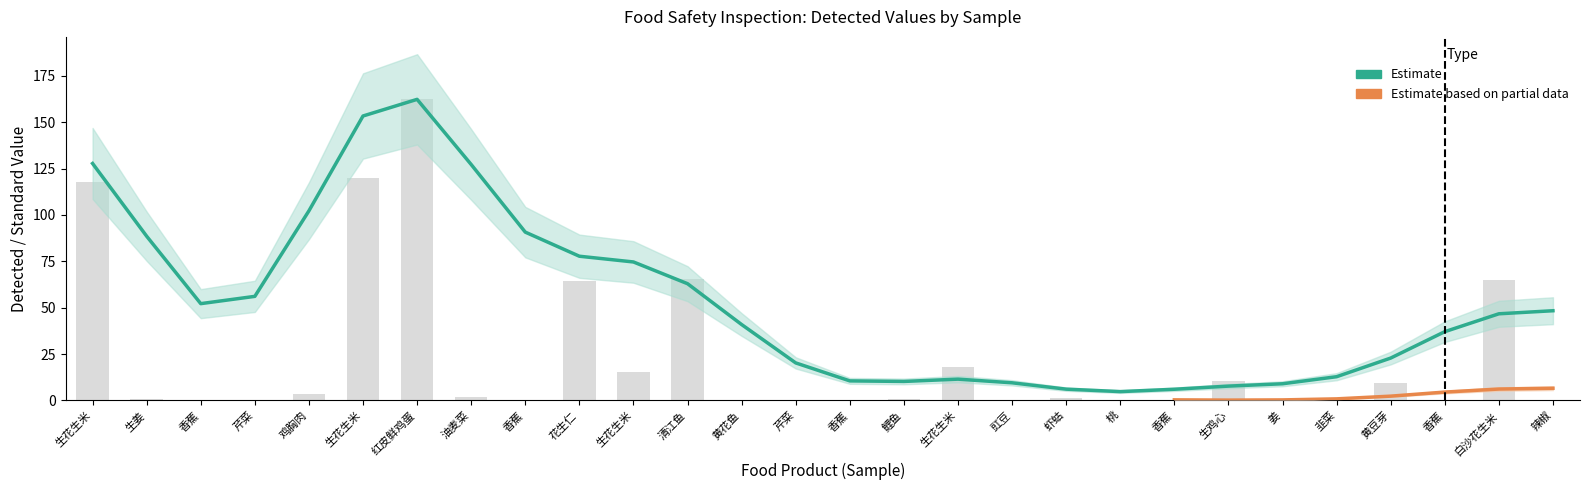

Read the value at 13.

0.3